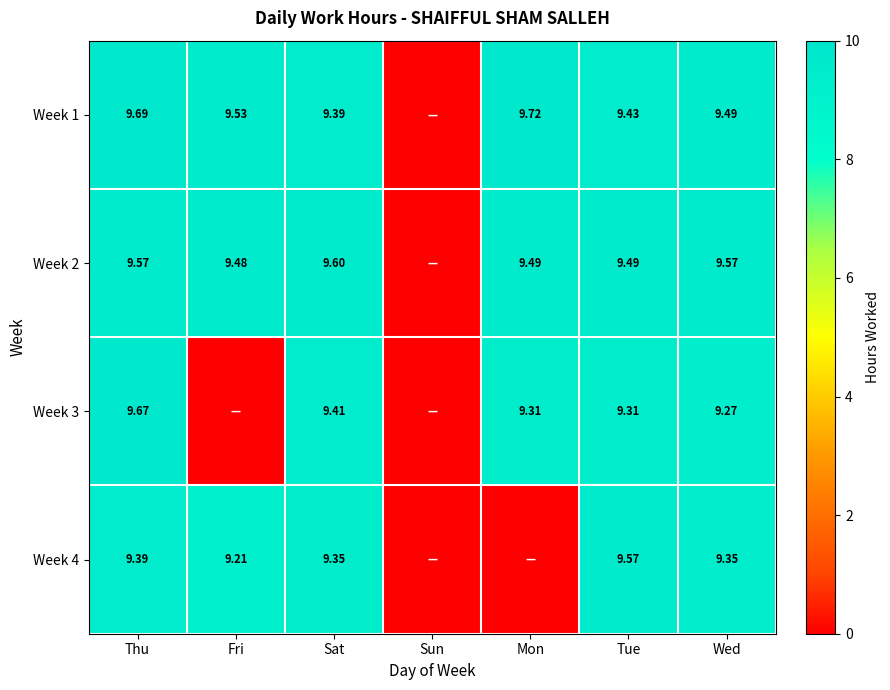

Is the value of Week 3 at Mon greater than the value of Week 2 at Wed?

No